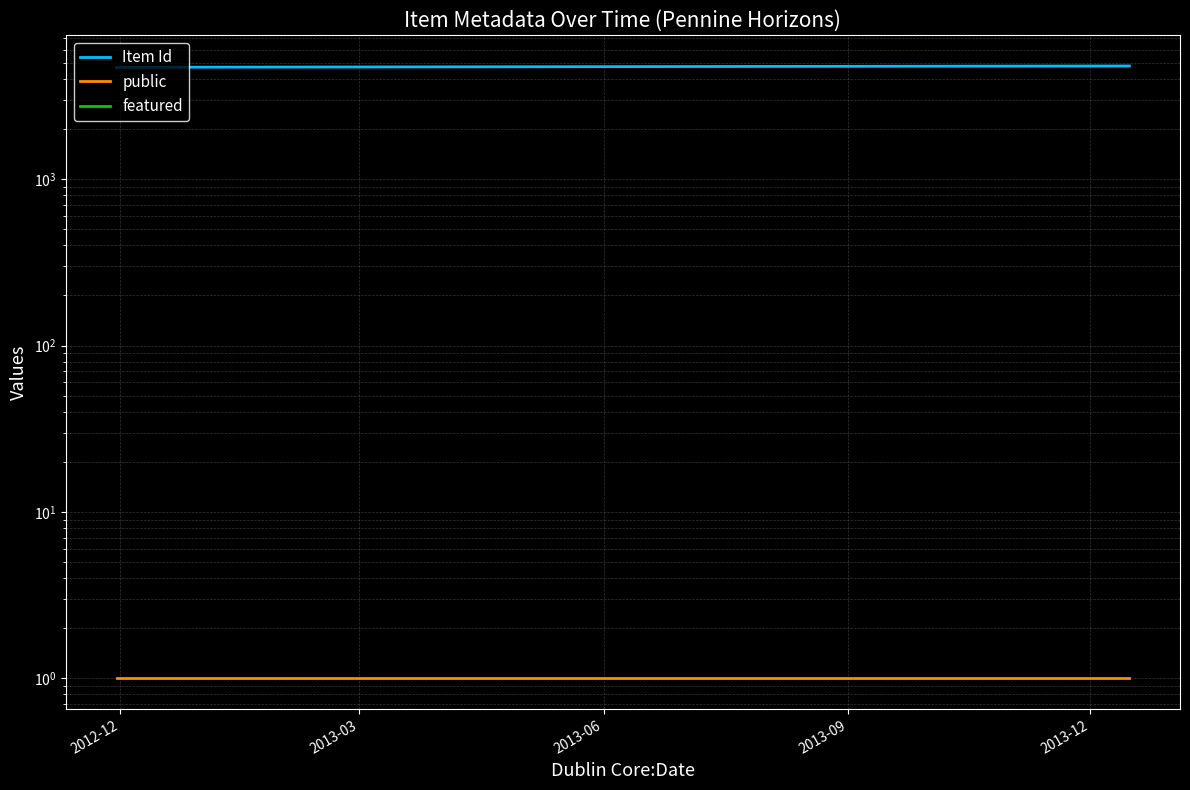

Rank the series by their maximum value, from lowest to highest.

featured, public, Item Id